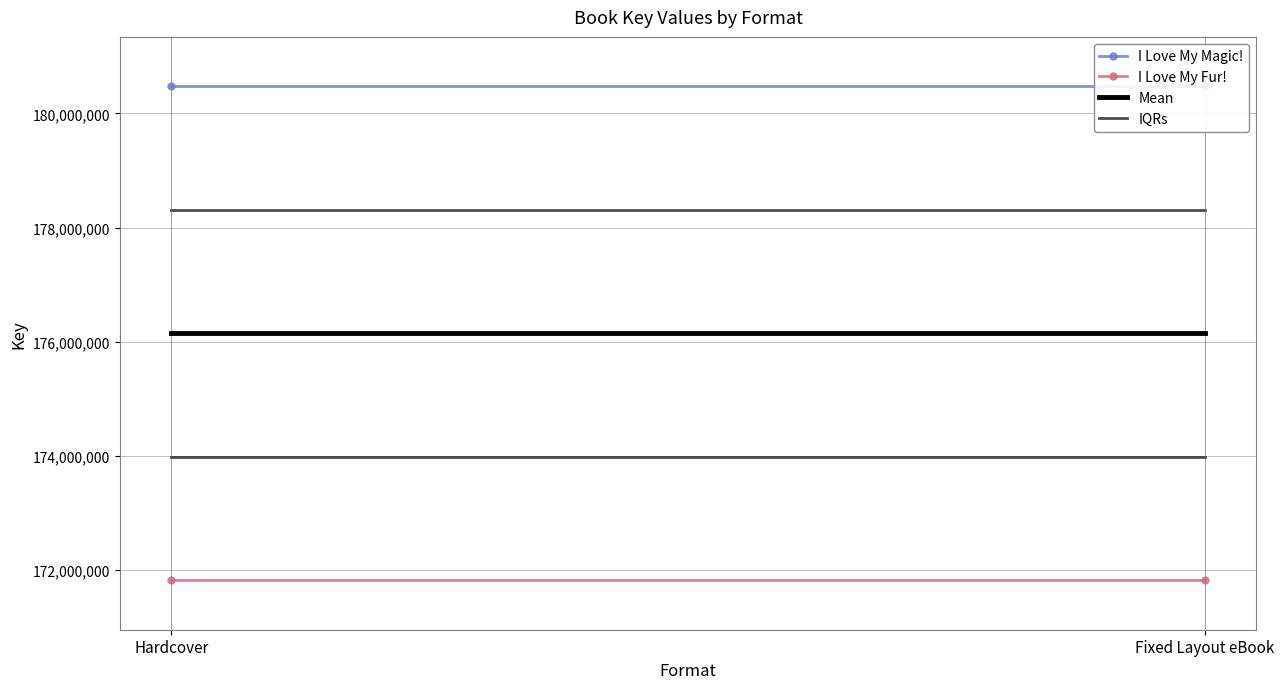

Rank the series by their maximum value, from lowest to highest.

I Love My Fur!, IQRs, Mean, I Love My Magic!